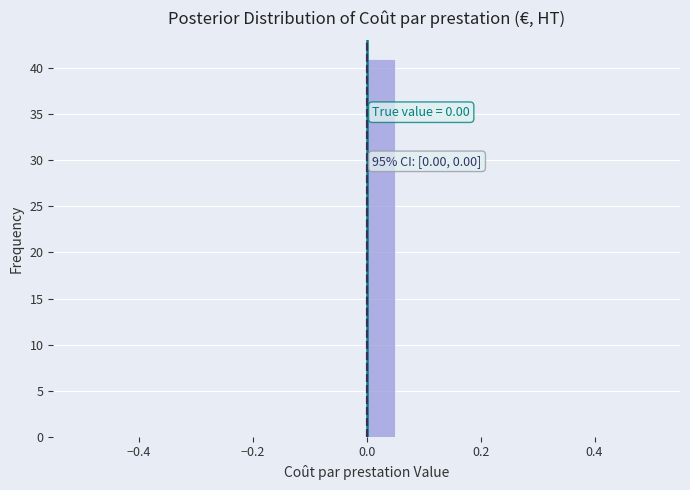

Around what value on the x-axis is the tallest bar? Give the approximate position of its centre, as read against the axis.

0.02